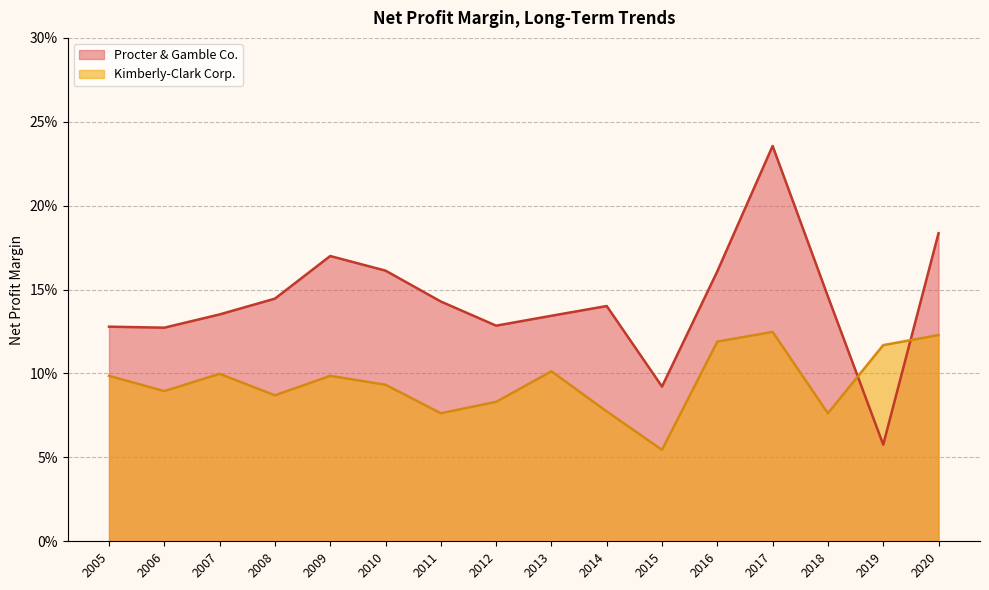

List the labels in order of Procter & Gamble Co. value, largest first.

2017, 2020, 2009, 2010, 2016, 2018, 2008, 2011, 2014, 2007, 2013, 2012, 2005, 2006, 2015, 2019